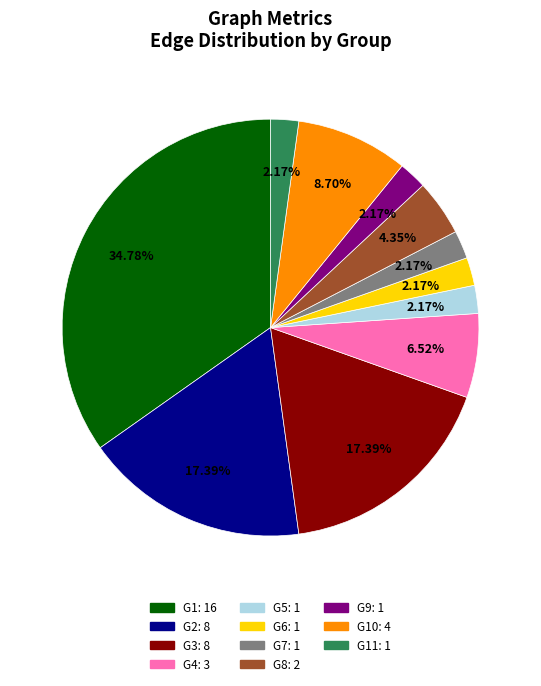

Count the number of slices in the pie.

11